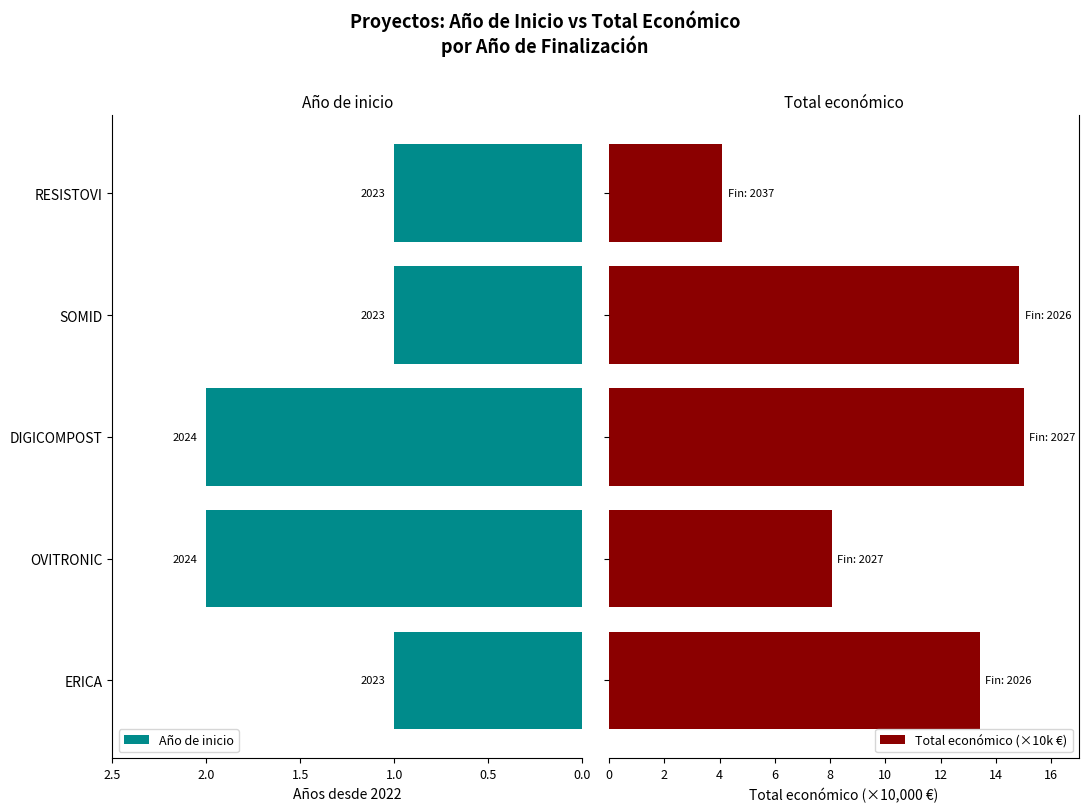

What is the average value of the Total económico (×10k €) series?

11.1